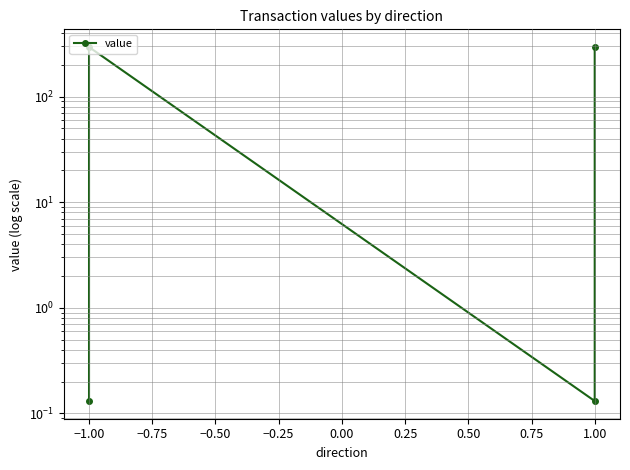

At which label does the data first exceed 294?

−1.00